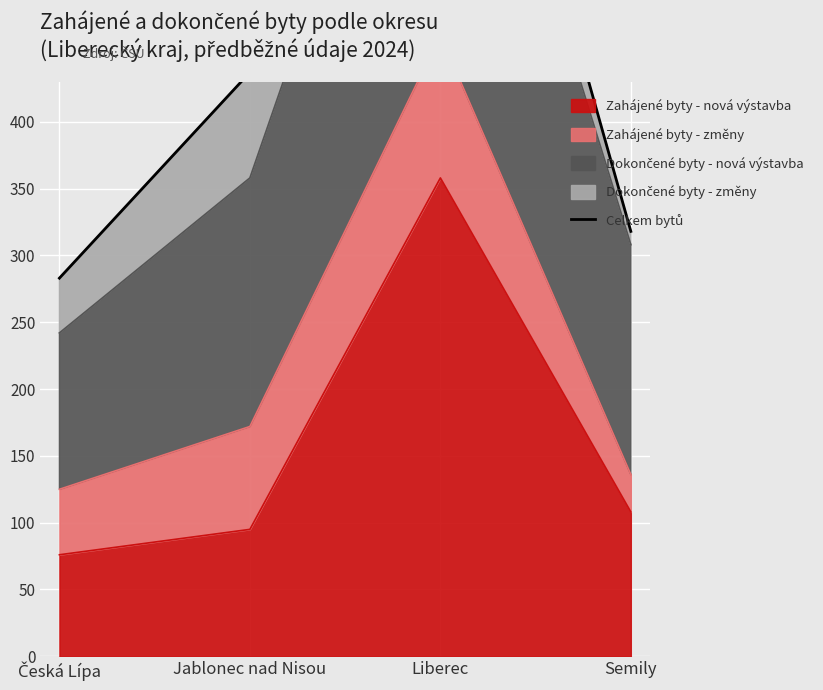

How many values are below 437?

2